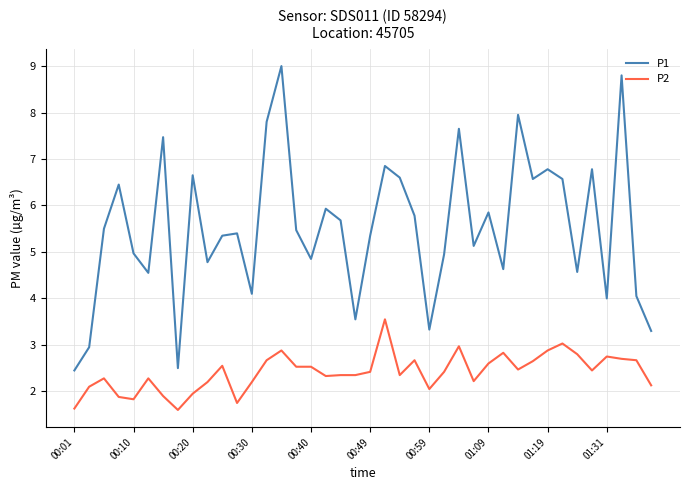

List the series in order of their overall mean, highest first.

P1, P2